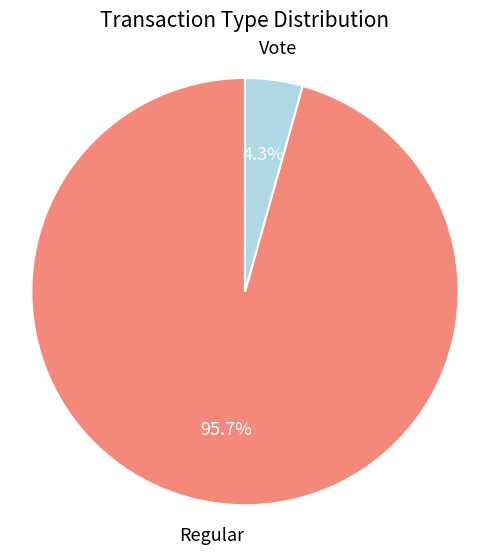

Is there a majority slice in this chart?

Yes